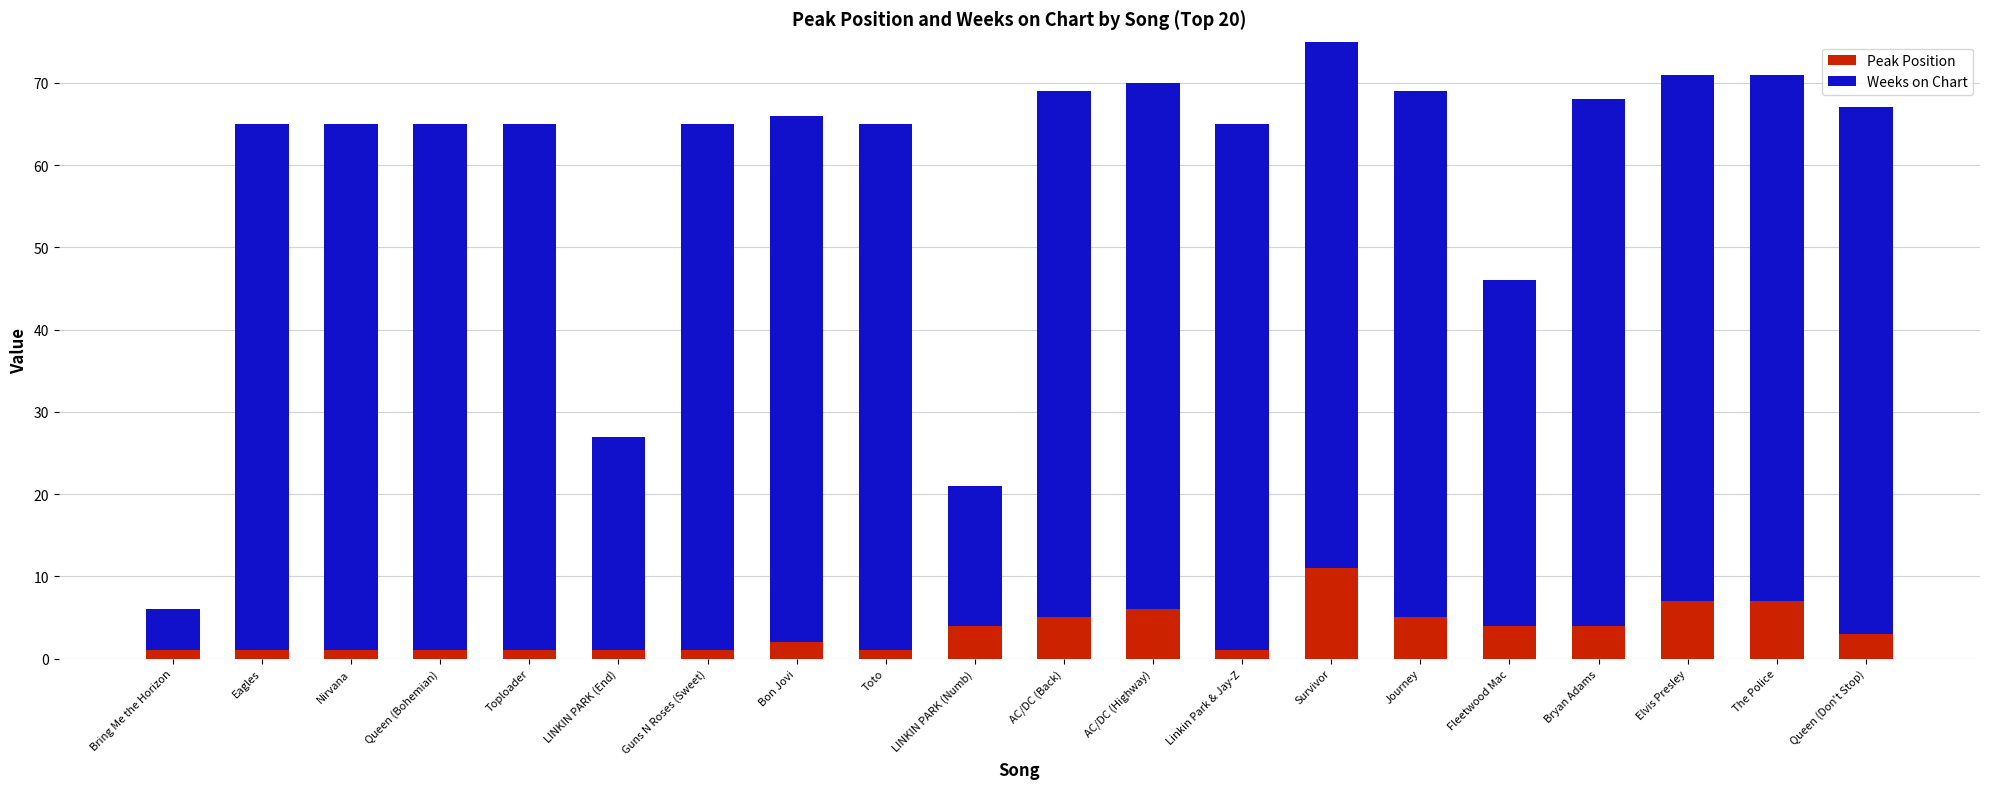

What is the difference between the maximum and minimum values in the Peak Position series?

10